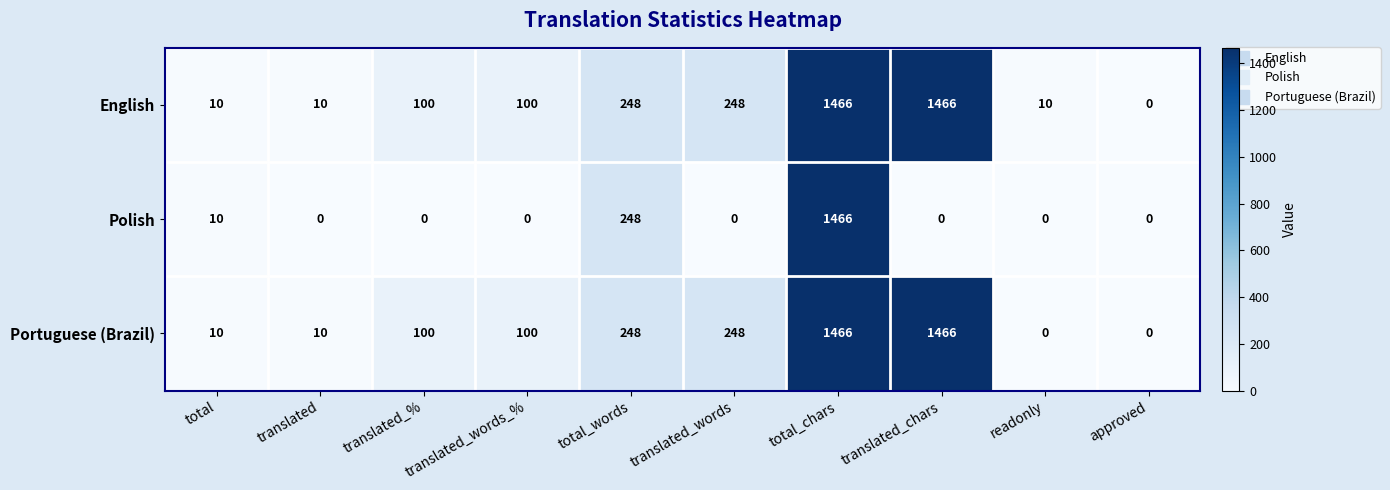

What is the maximum value for Polish?

1466